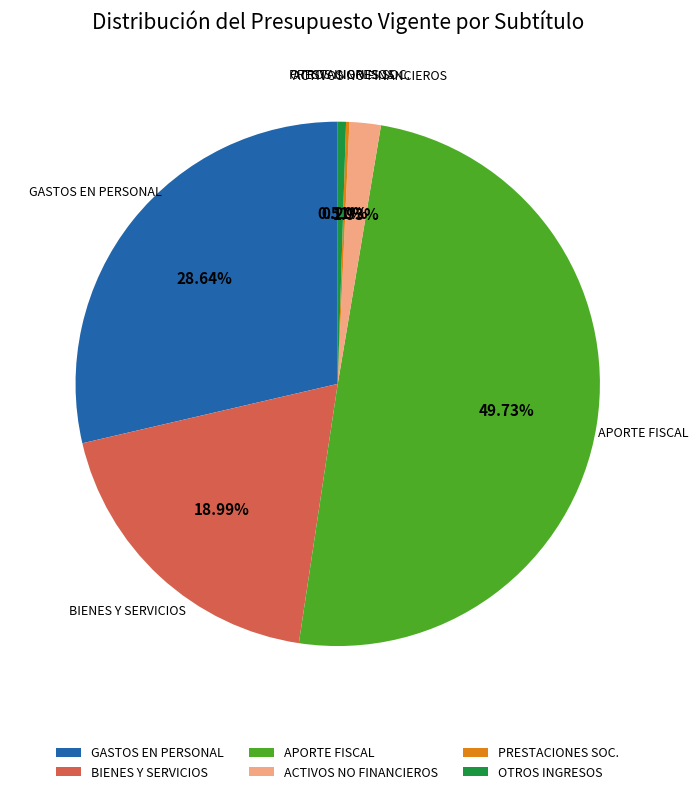

What is the largest slice in the pie chart?

APORTE FISCAL